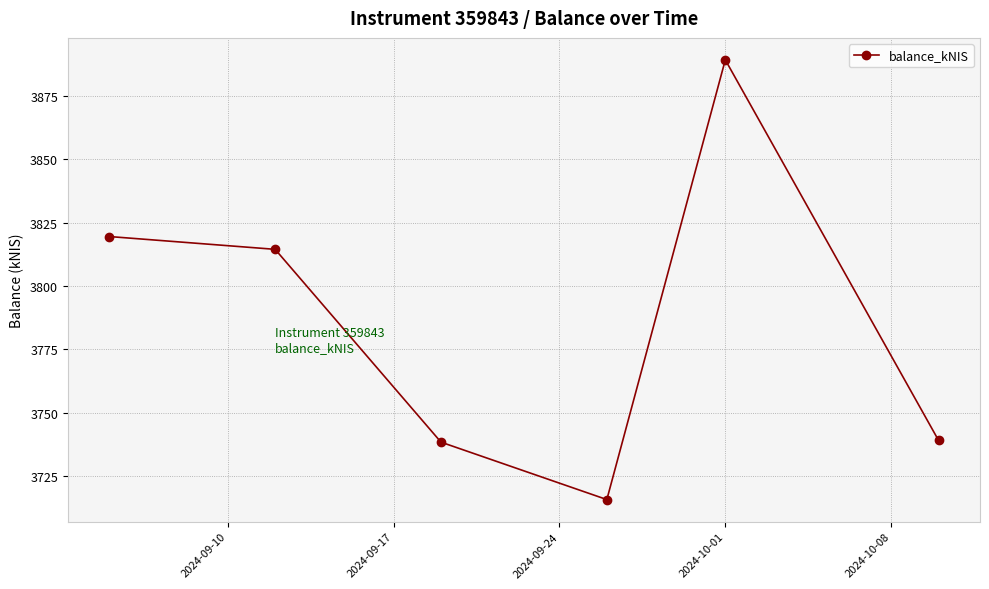

What is the greatest value displayed?

3889.2